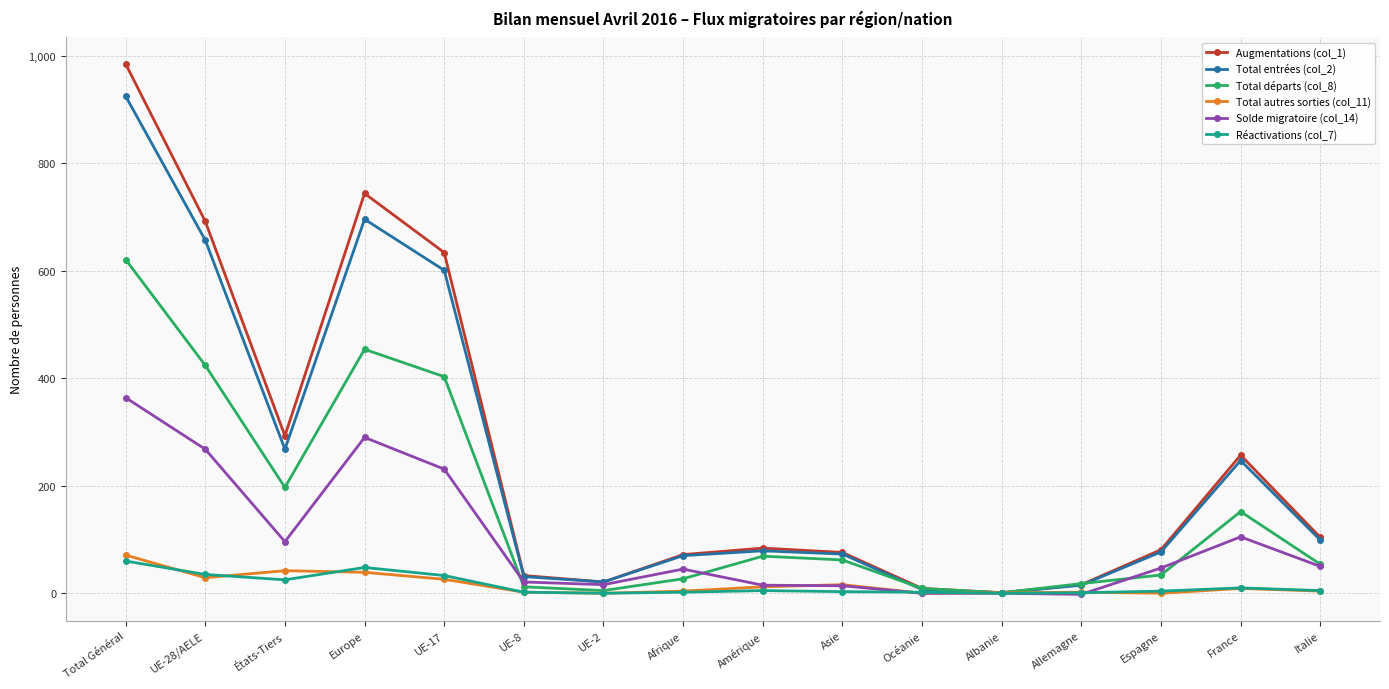

At which category is the sum across all series the highest?

Total Général